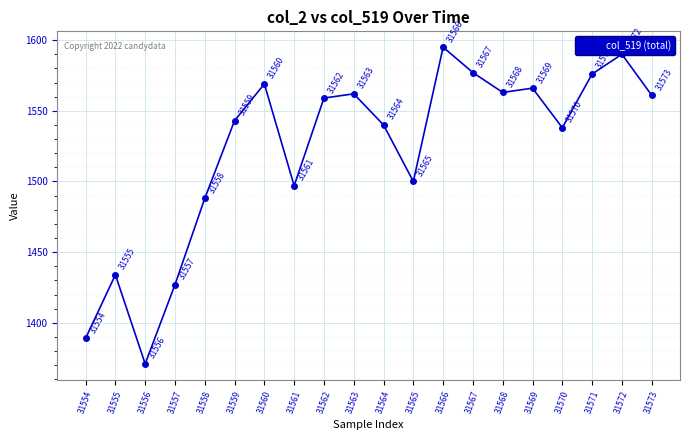

How many data points are less than 1559?

10